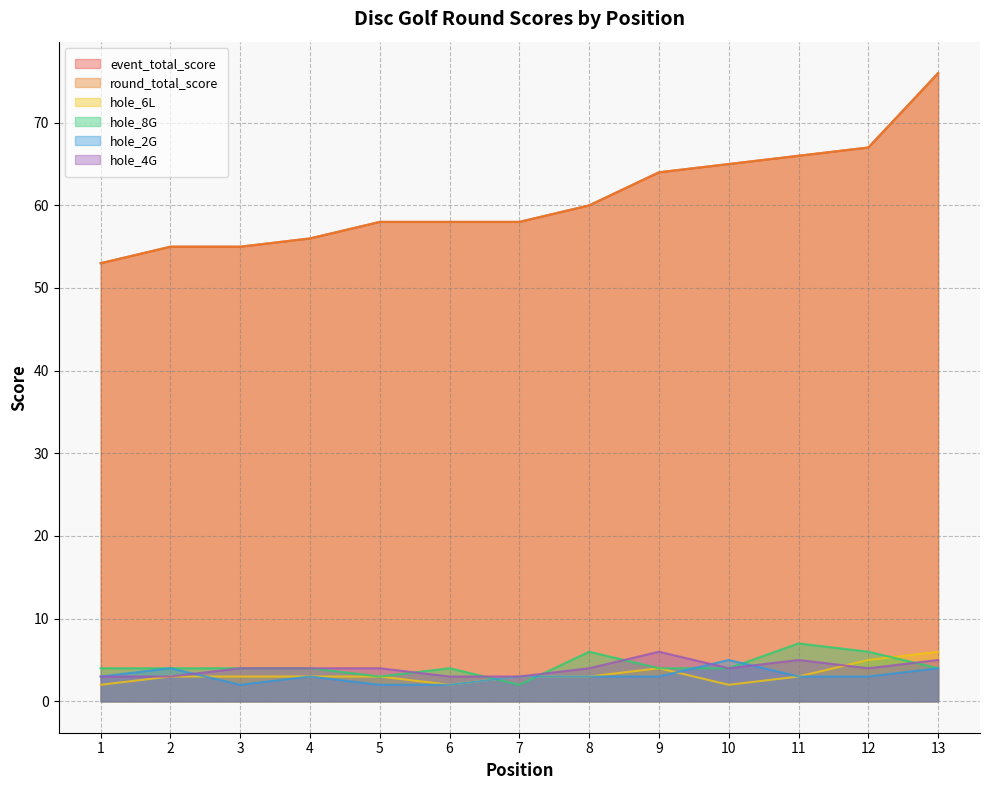

Where is round_total_score nearest to the value 64?

9